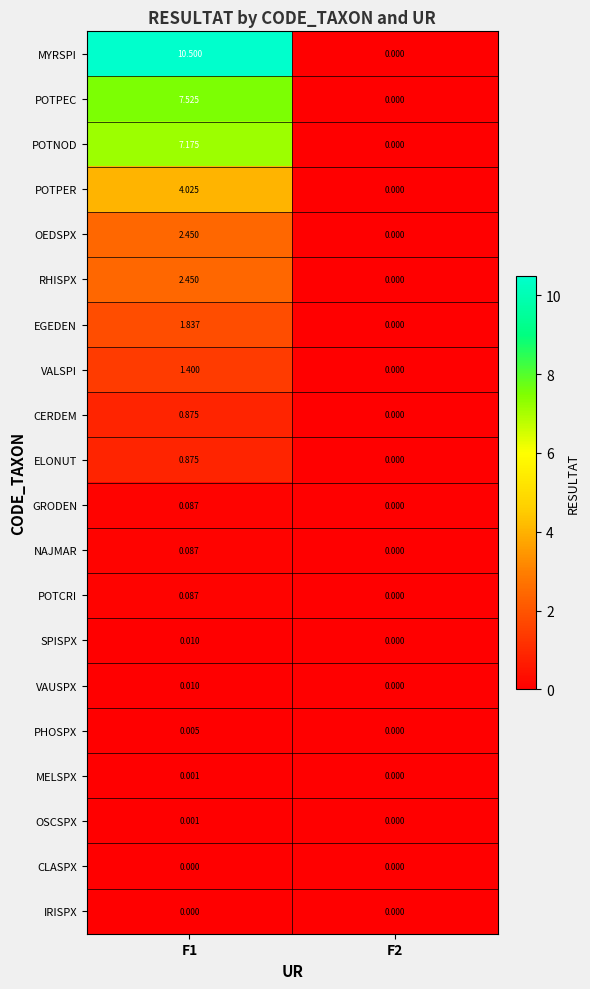

Which series has the largest total across all categories?

MYRSPI